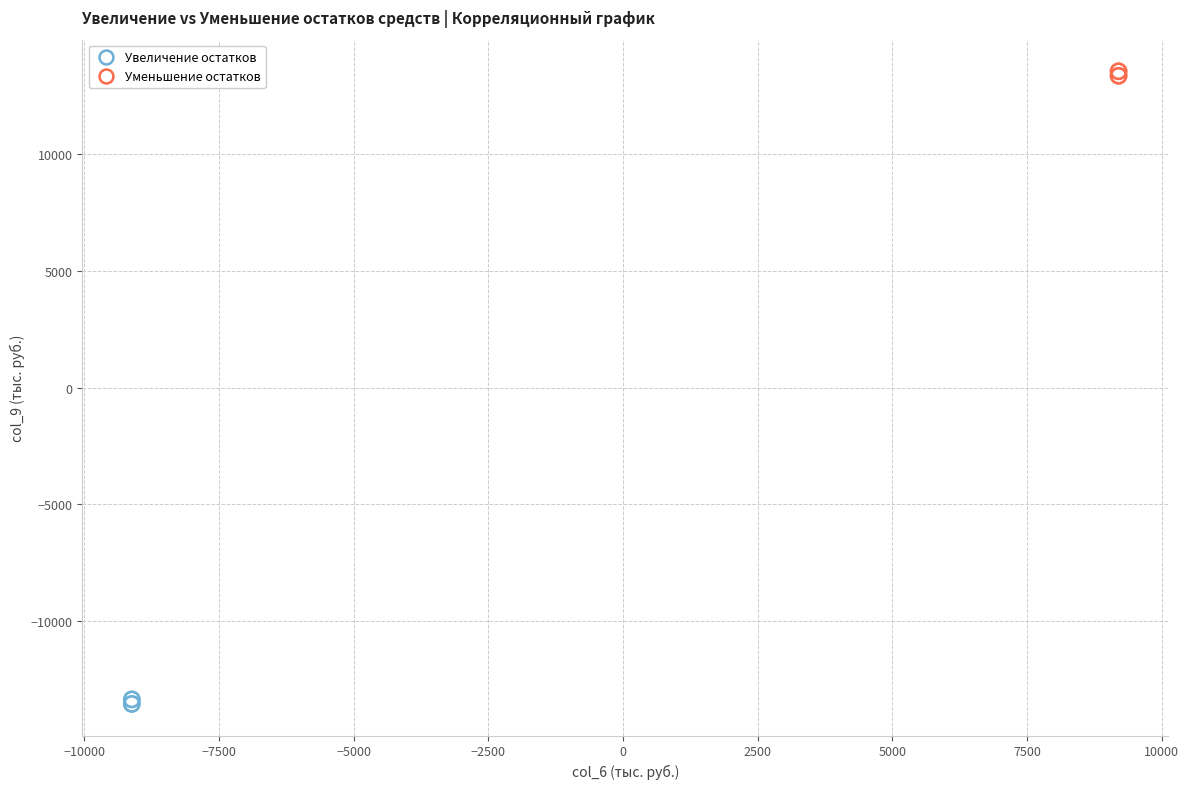

Which series contains the highest Y value?

Уменьшение остатков